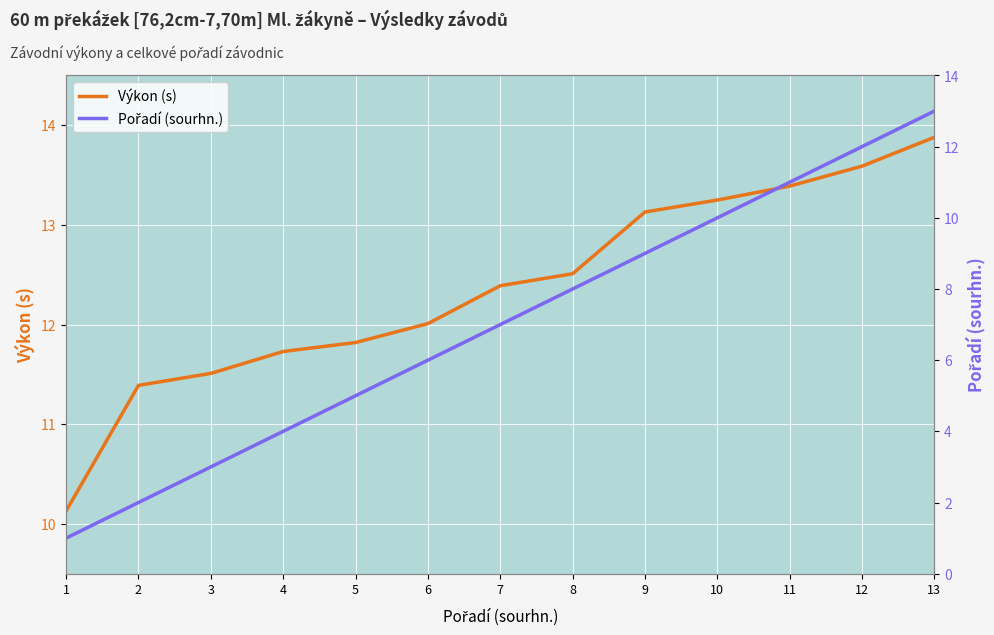

What is the maximum value for Pořadí (sourhn.)?

13.0